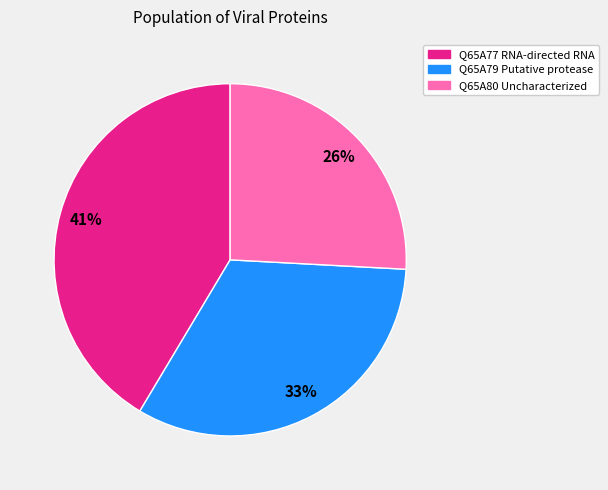

Which has a higher value, Q65A79 Putative protease or Q65A77 RNA-directed RNA?

Q65A77 RNA-directed RNA